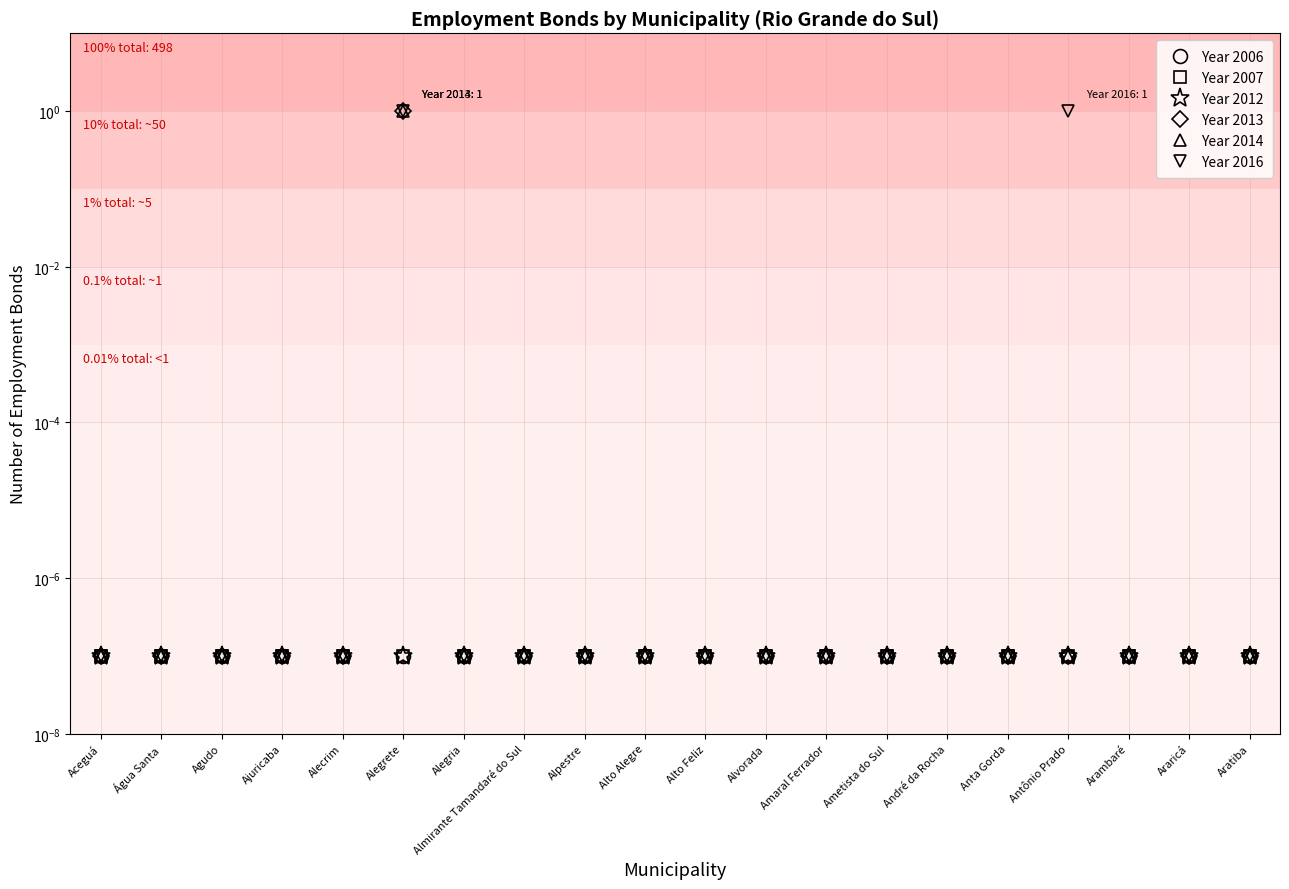

At which category does Year 2016 reach its first local peak?

Alegrete